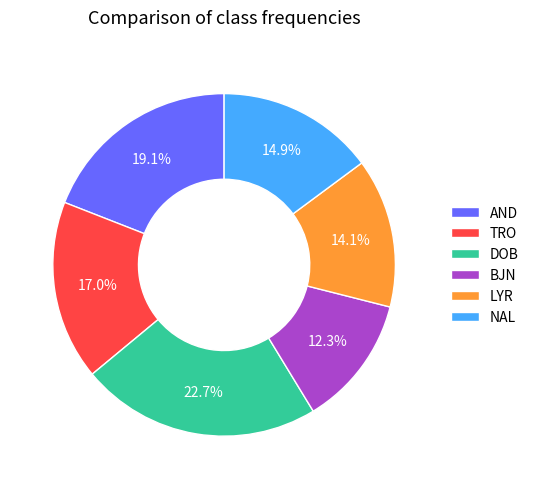

Is there a majority slice in this chart?

No